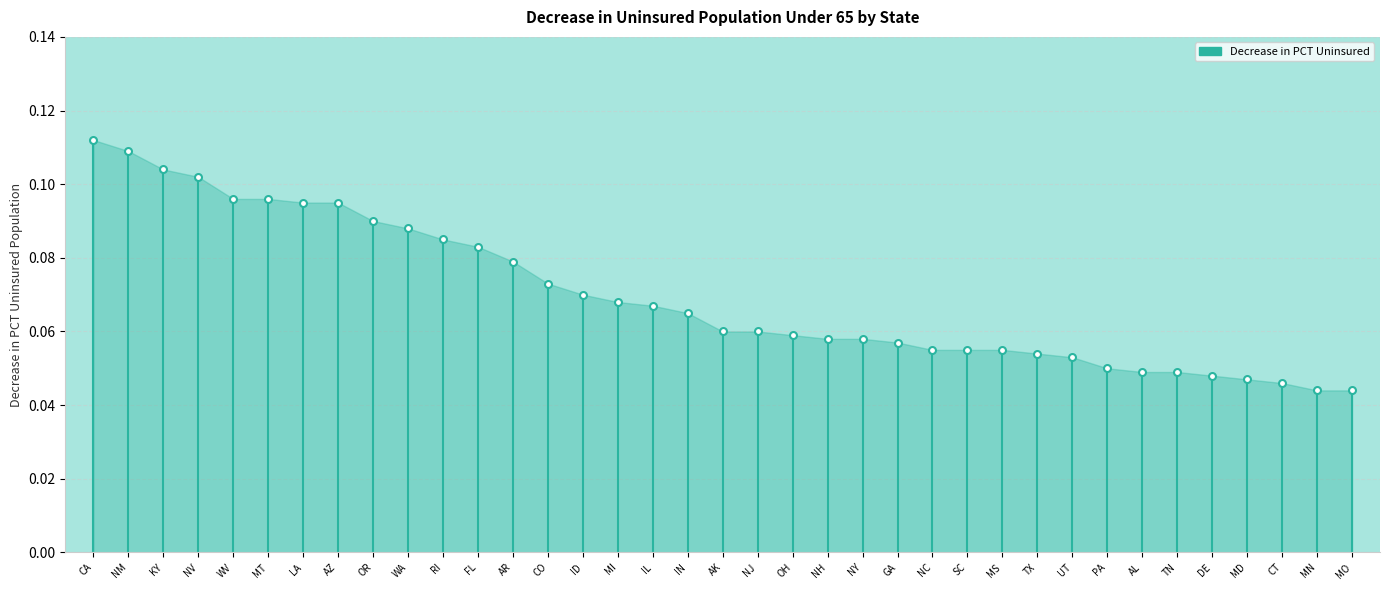

What is the maximum value shown in the chart?

0.1